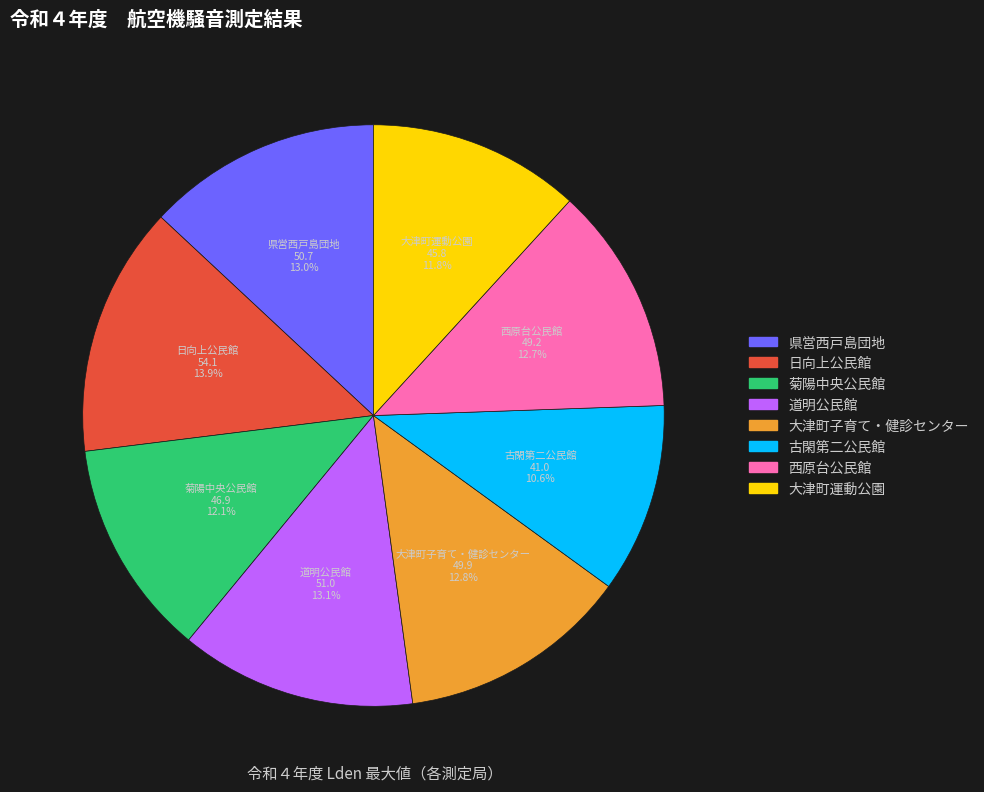

Combined, do 大津町運動公園 and 古閑第二公民館 account for over 50%?

No